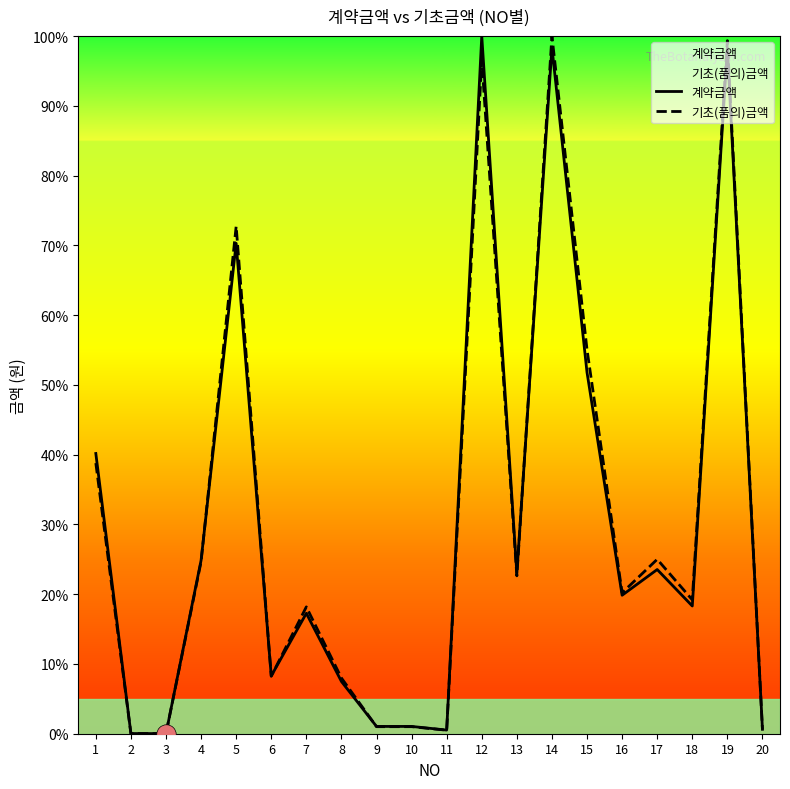

What is the maximum value for 계약금액?

100.0